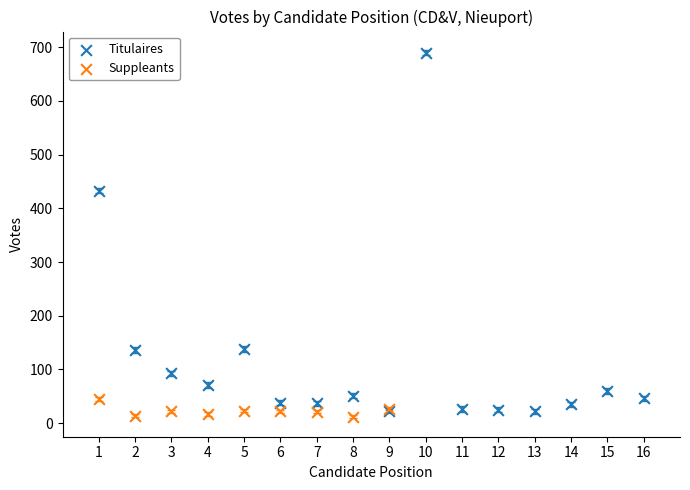

Which series has the largest Y range (max minus min)?

Titulaires